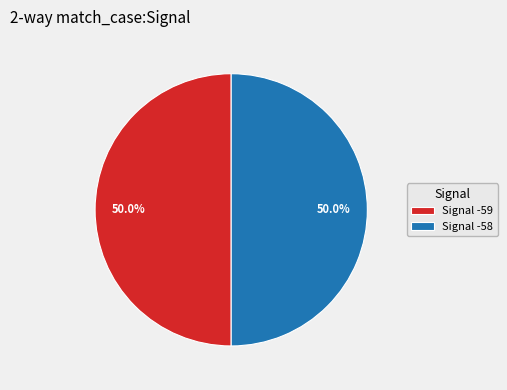

What is the ratio of the value at Signal -58 to the value at Signal -59?

1.0